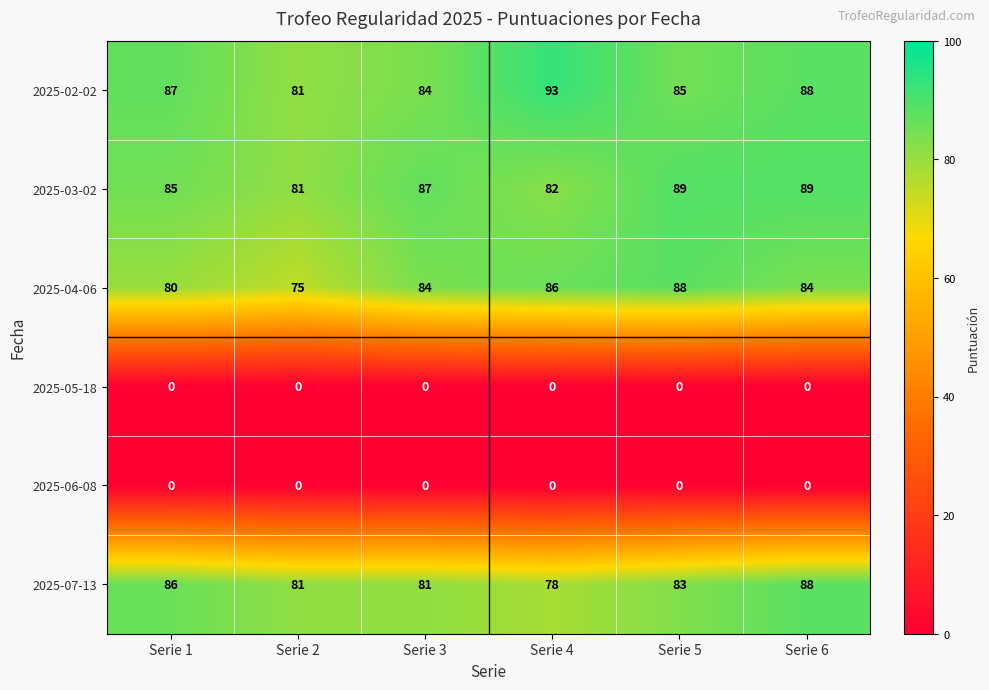

What is the maximum value shown in the chart?

93